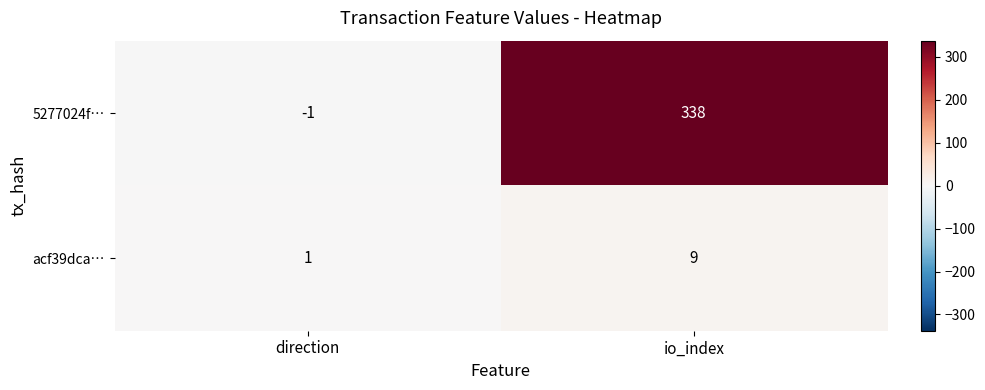

How many distinct data groups are displayed?

2